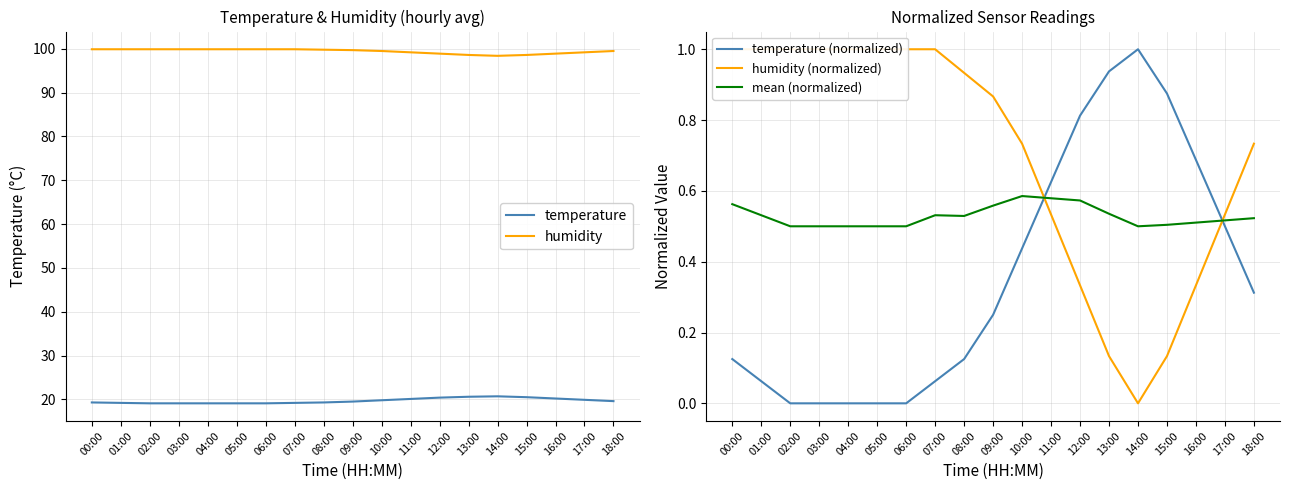

True or false: temperature (normalized) and temperature intersect in this chart.

False